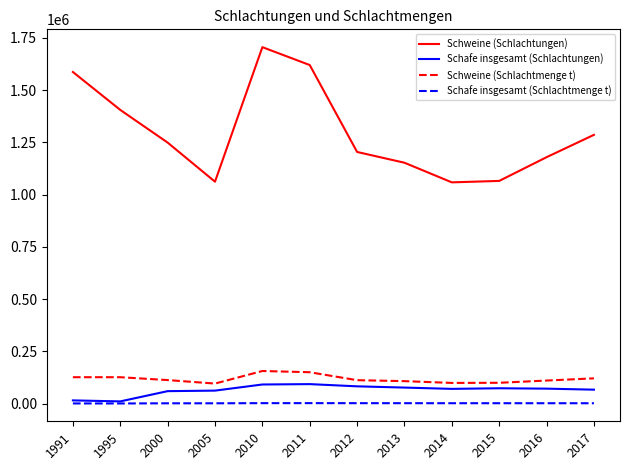

True or false: Schafe insgesamt (Schlachtmenge t) and Schweine (Schlachtmenge t) intersect in this chart.

False